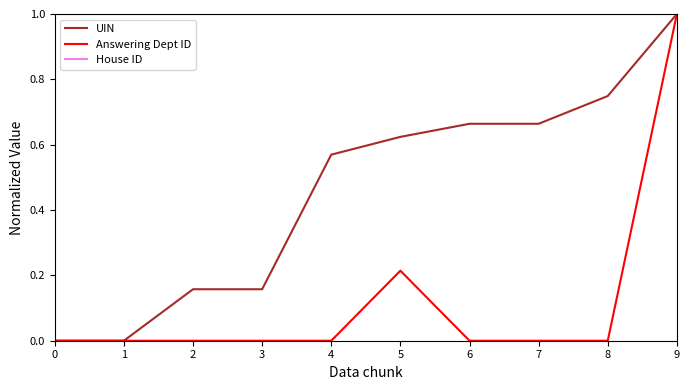

At which category is the sum across all series the highest?

9